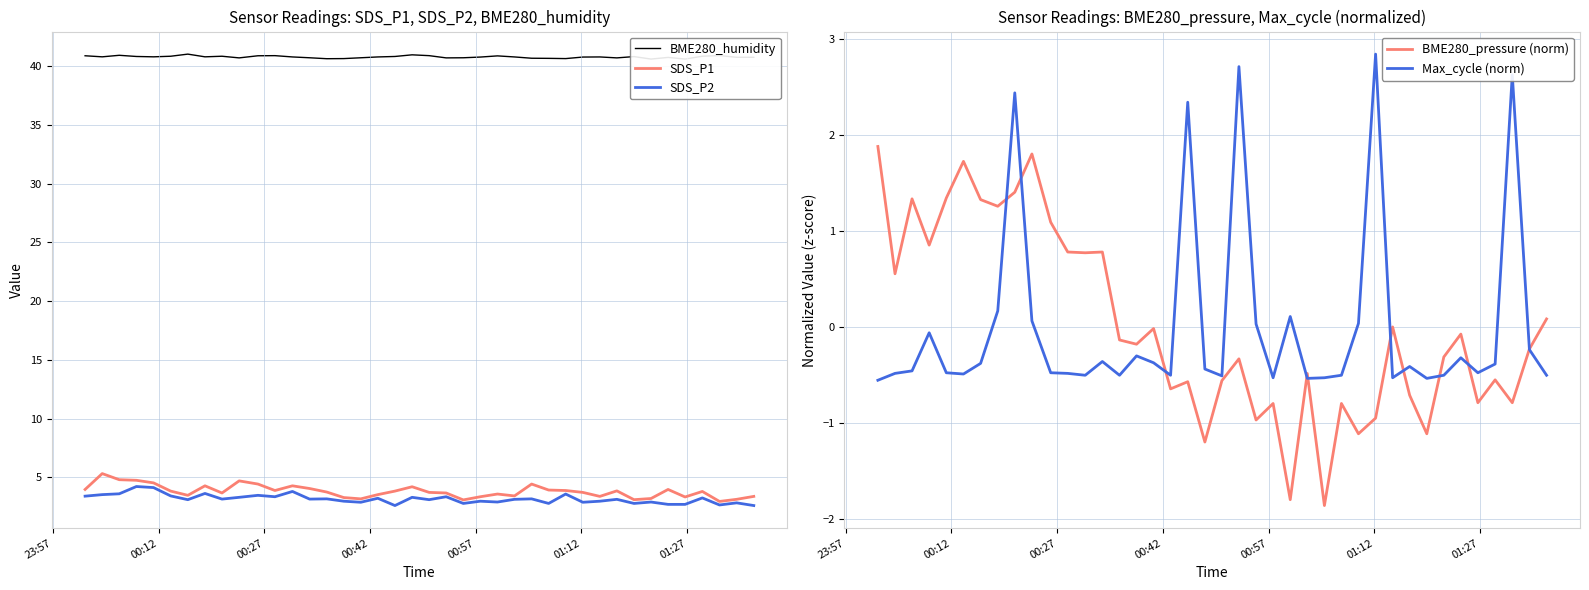

How many lines are shown in the chart?

5